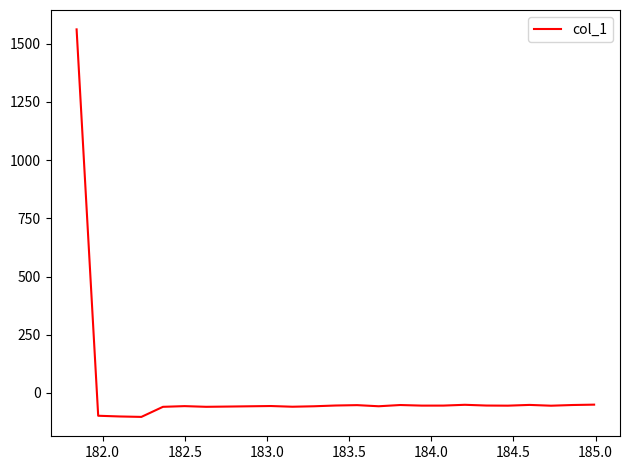

What is the maximum value shown in the chart?

1561.8